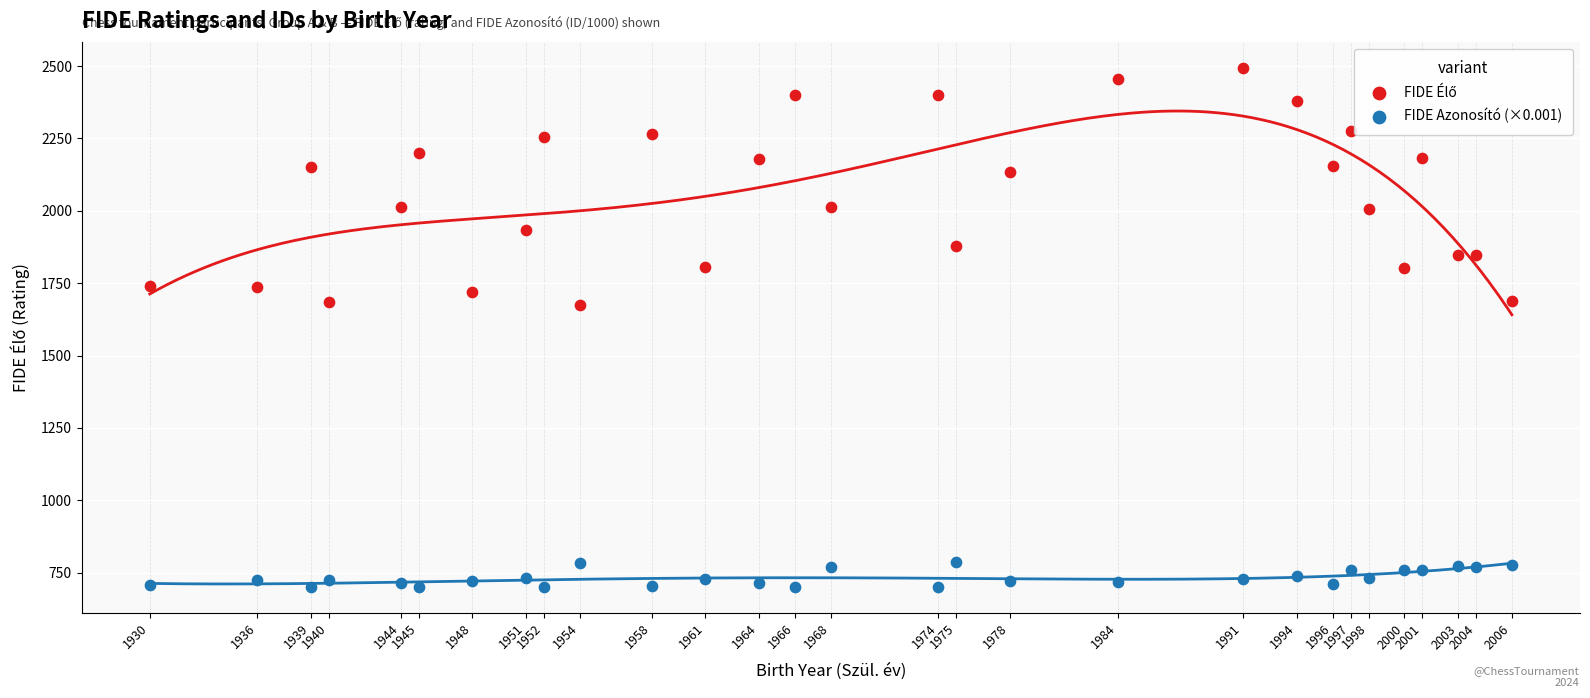

What is the X range (max minus min) for the scatter plot?

76.0